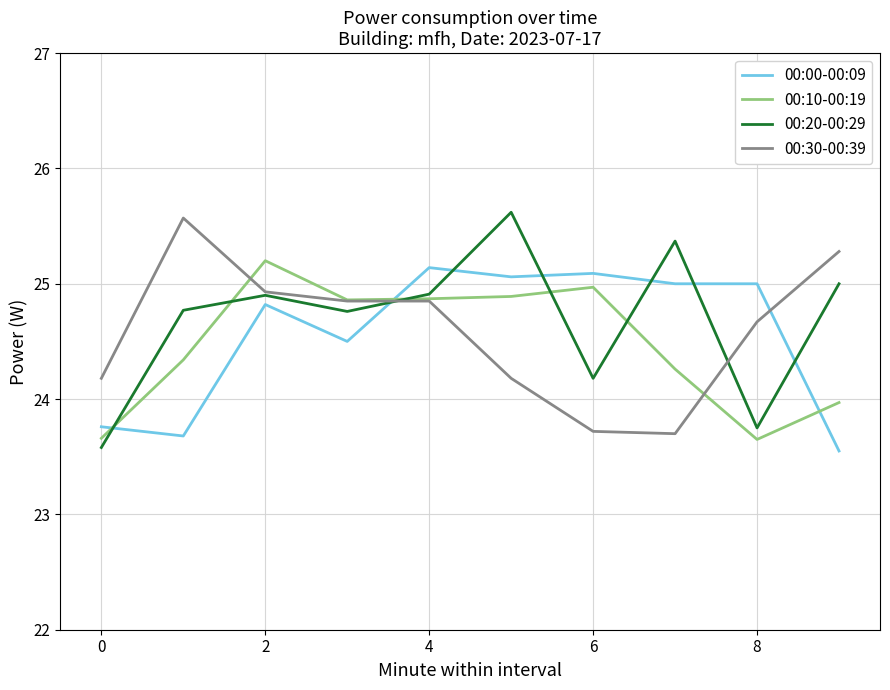

List the series in order of their peak value, highest first.

00:20-00:29, 00:30-00:39, 00:10-00:19, 00:00-00:09